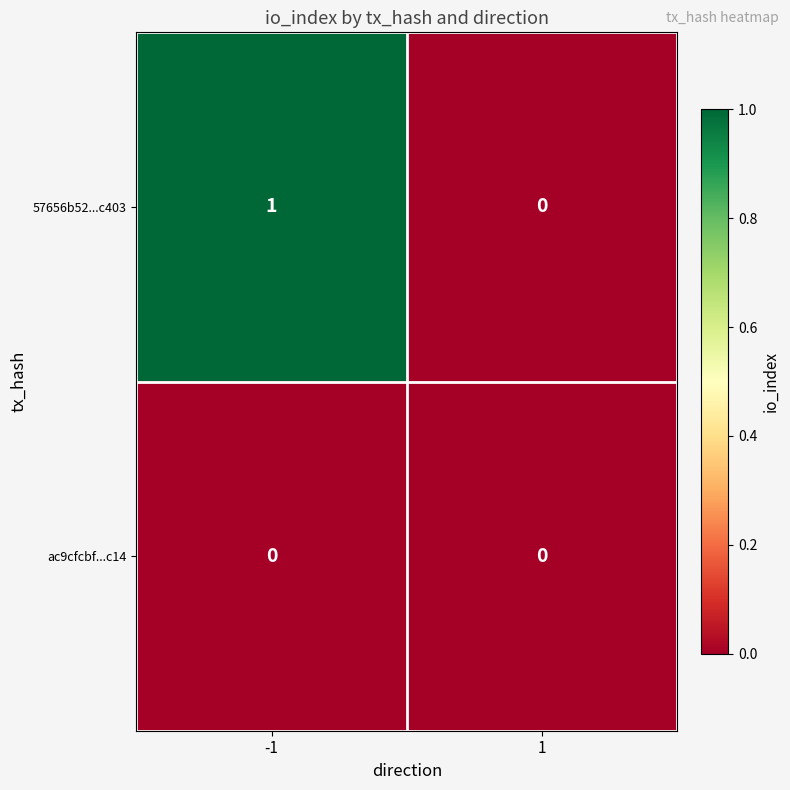

How many distinct data groups are displayed?

2